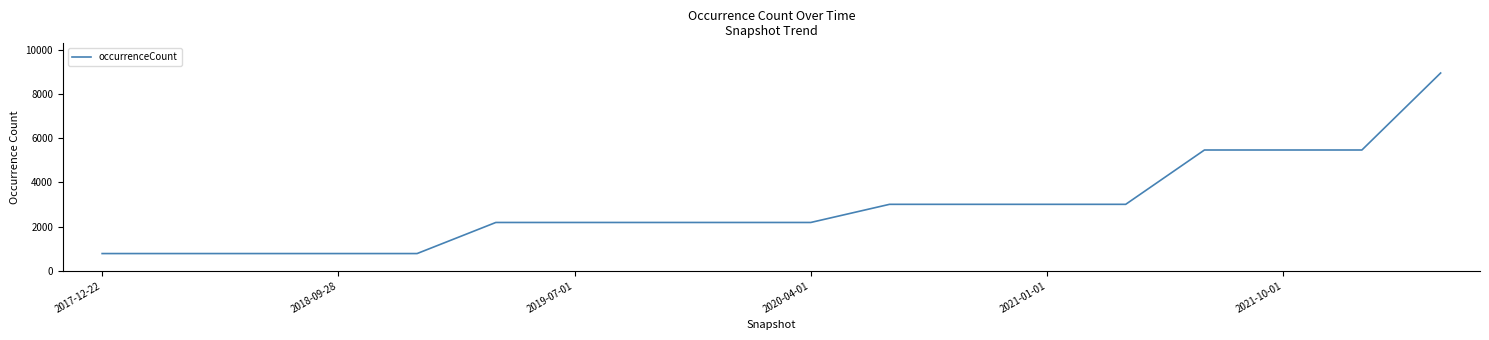

What is the difference between the maximum and minimum values?

8172